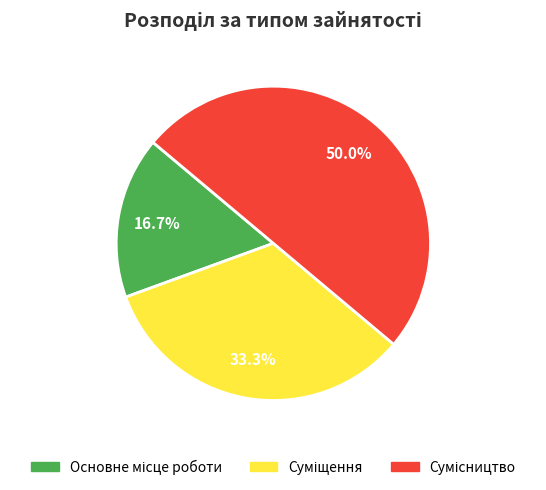

How many slices are in this pie chart?

3